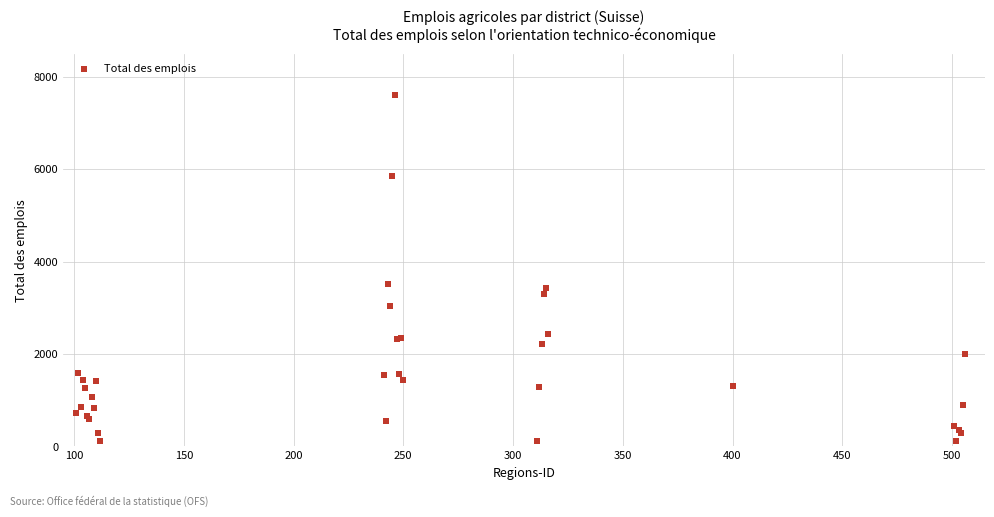

What Y value in the scatter plot is closest to 3859?

3516